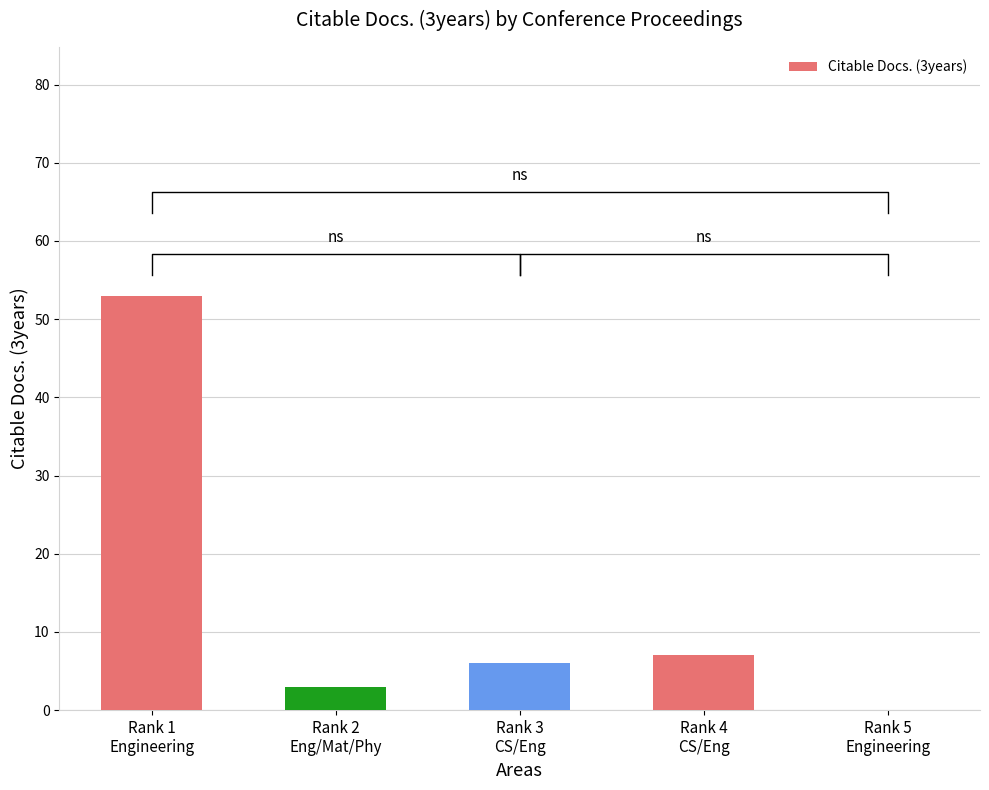

What value does the data have at Rank 1
Engineering?

53